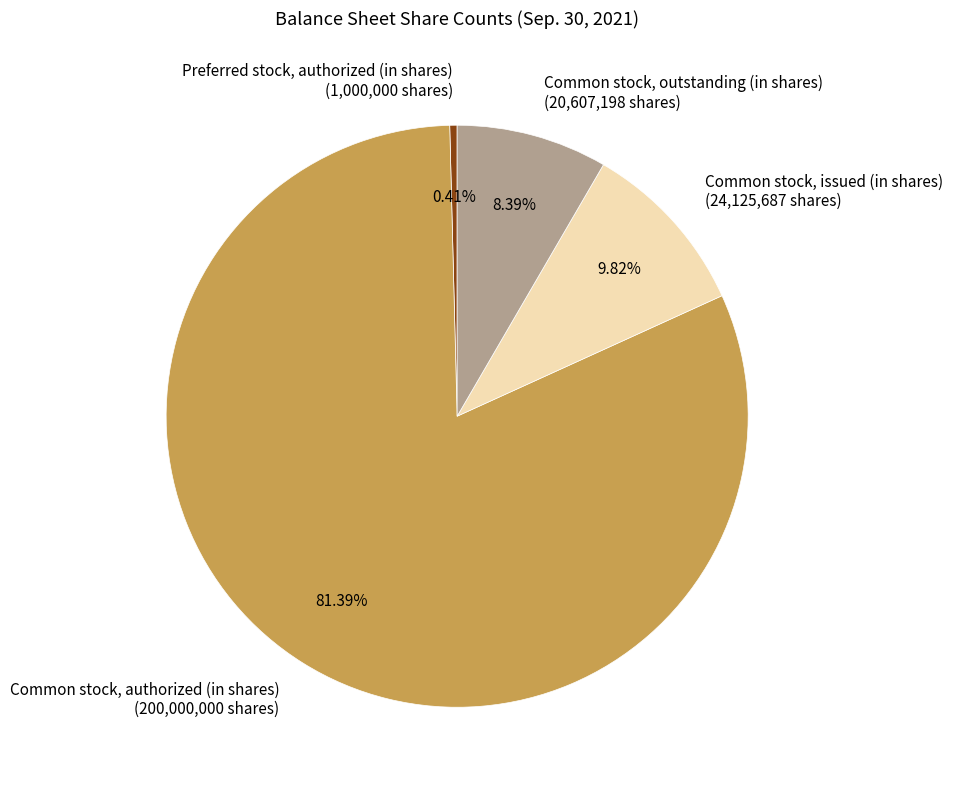

How much of the chart is everything except Preferred stock, authorized (in shares)?

99.6%